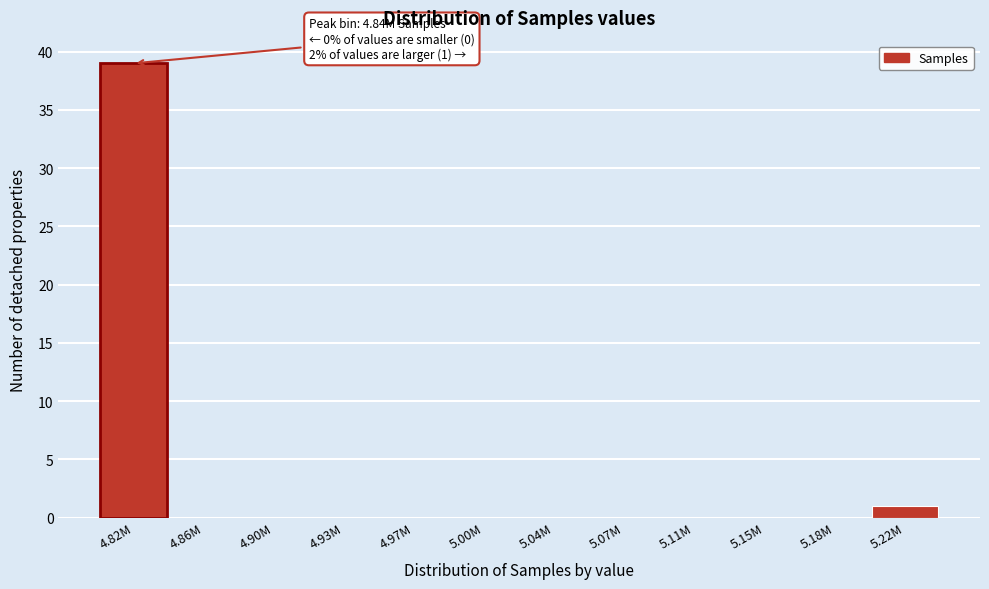

Reading left to right, list all the values displayed in this chart.

4.82M=39	4.86M=0	4.90M=0	4.93M=0	4.97M=0	5.00M=0	5.04M=0	5.07M=0	5.11M=0	5.15M=0	5.18M=0	5.22M=1